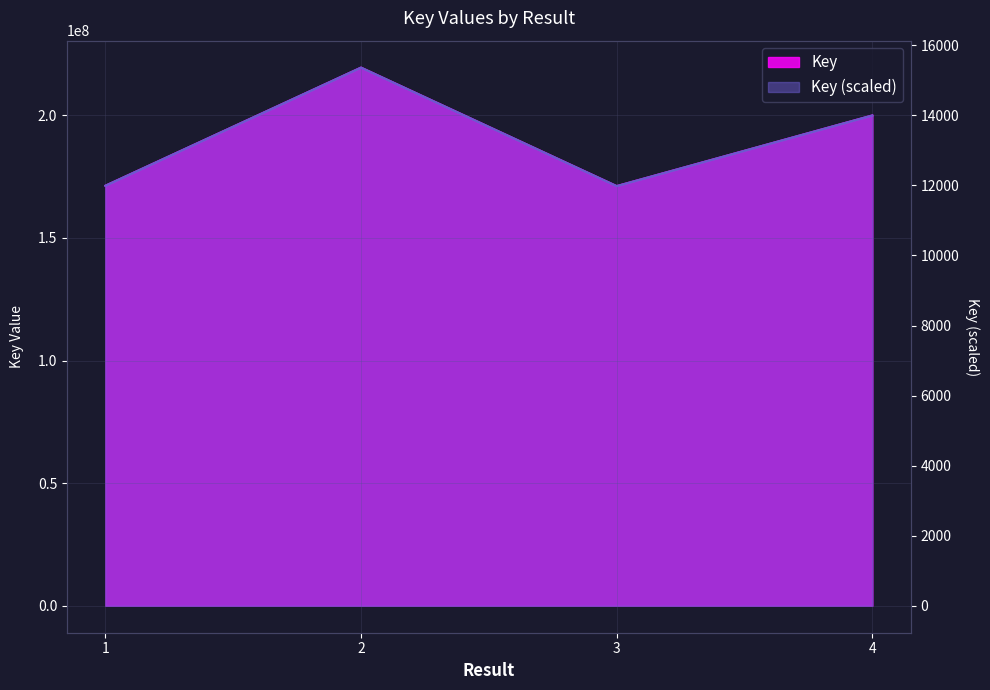

Which category has the lowest value across all series?

3